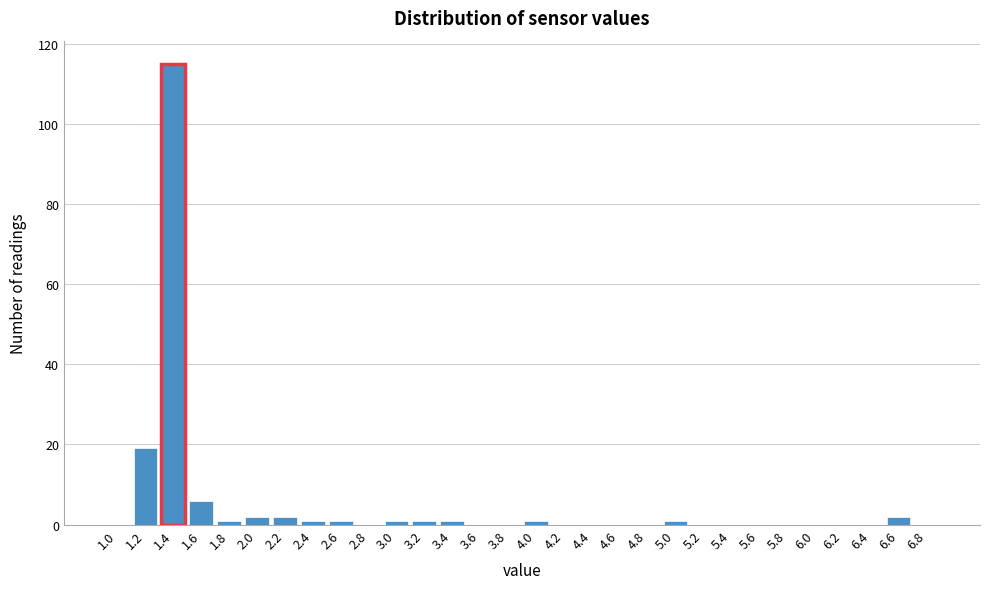

Reading right to left, extract all data points from this chart.

6.8=0	6.6=2	6.4=0	6.2=0	6.0=0	5.8=0	5.6=0	5.4=0	5.2=0	5.0=1	4.8=0	4.6=0	4.4=0	4.2=0	4.0=1	3.8=0	3.6=0	3.4=1	3.2=1	3.0=1	2.8=0	2.6=1	2.4=1	2.2=2	2.0=2	1.8=1	1.6=6	1.4=115	1.2=19	1.0=0